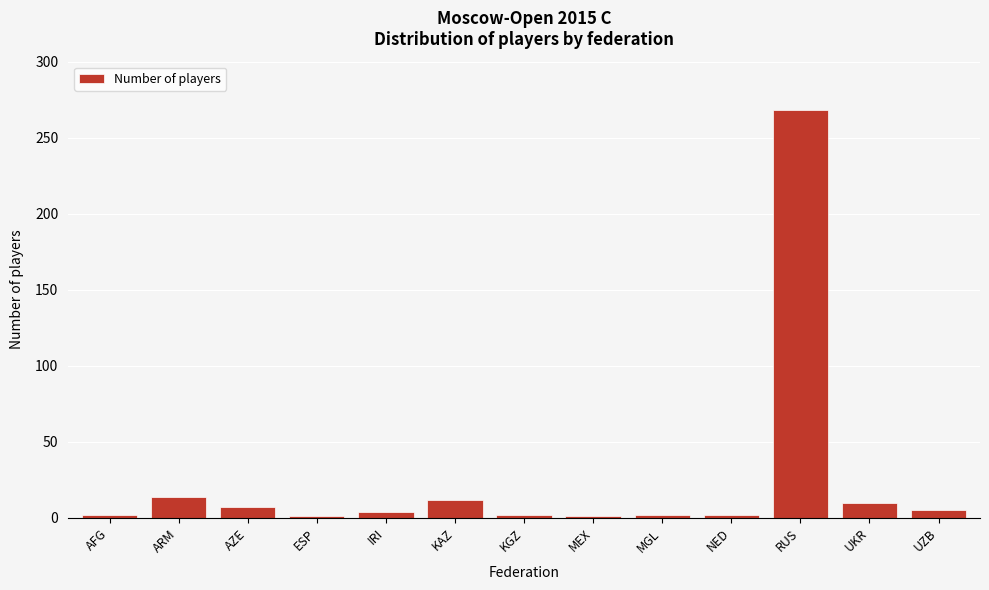

Which label corresponds to the largest value in the chart?

RUS